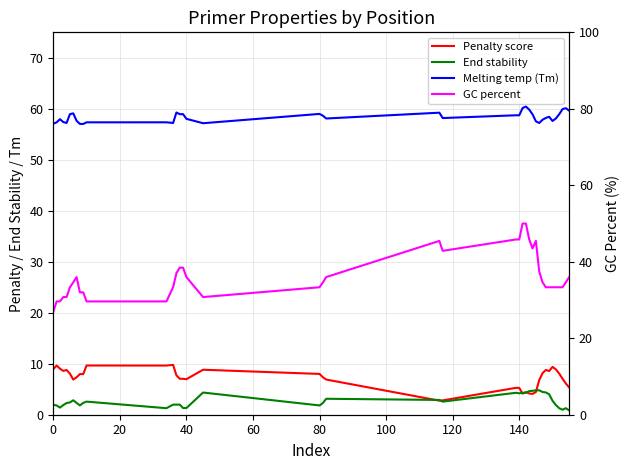

What is the sum of all GC percent values?

1450.4